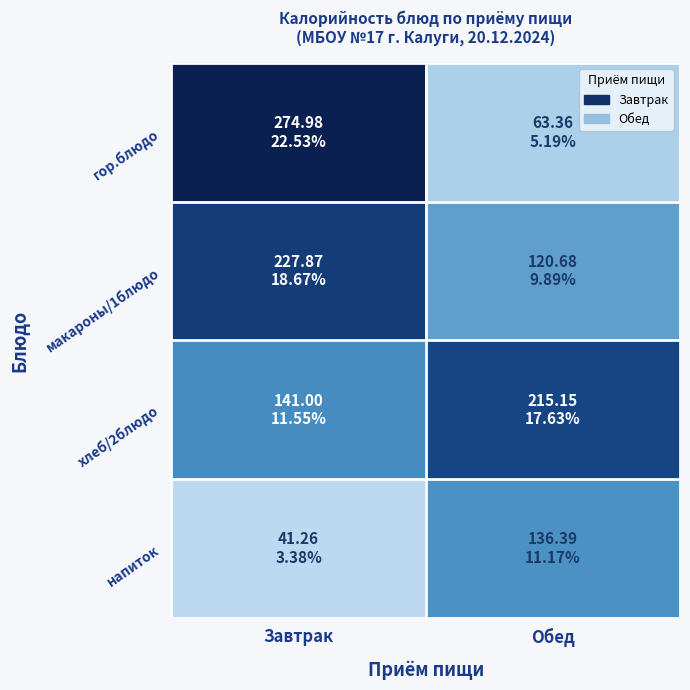

At Обед, list the series in order from largest to smallest.

хлеб/2блюдо, напиток, макароны/1блюдо, гор.блюдо